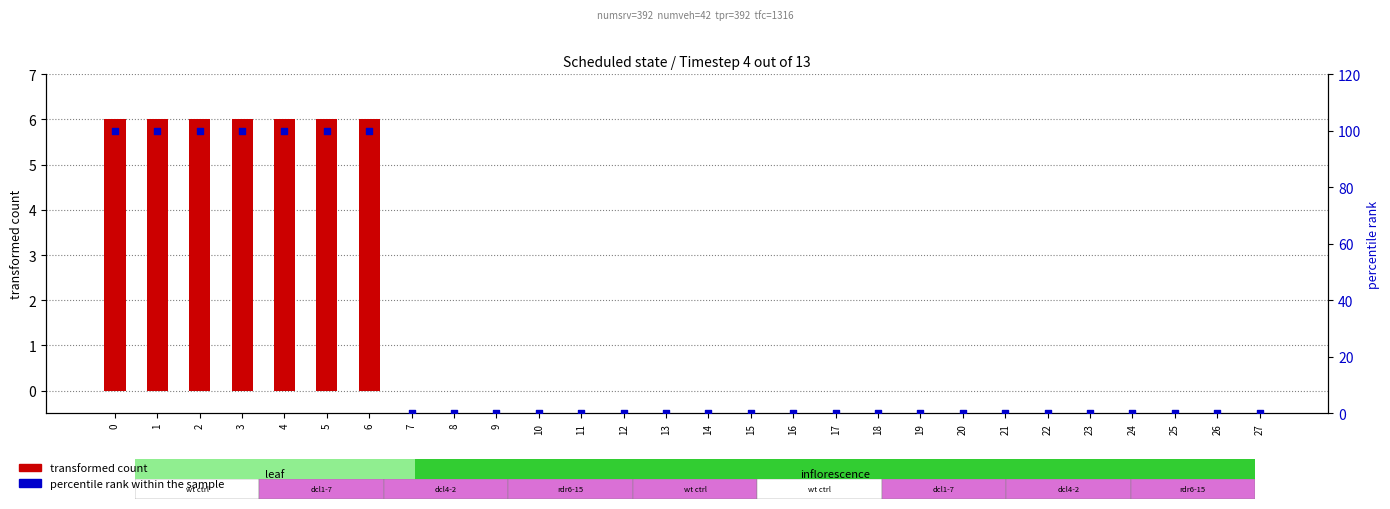

Which series contains the lowest Y value?

transformed count